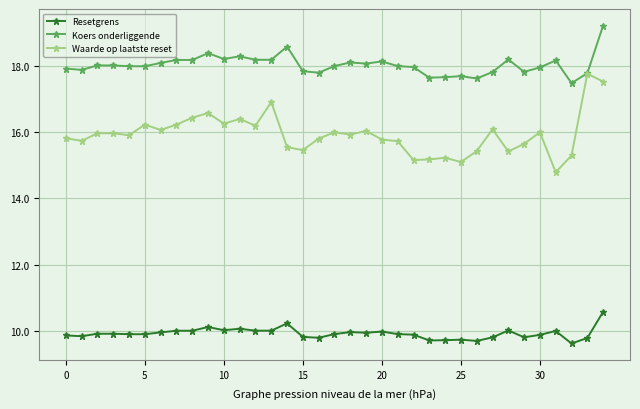

True or false: Waarde op laatste reset has more than 1 interior local peaks.

True